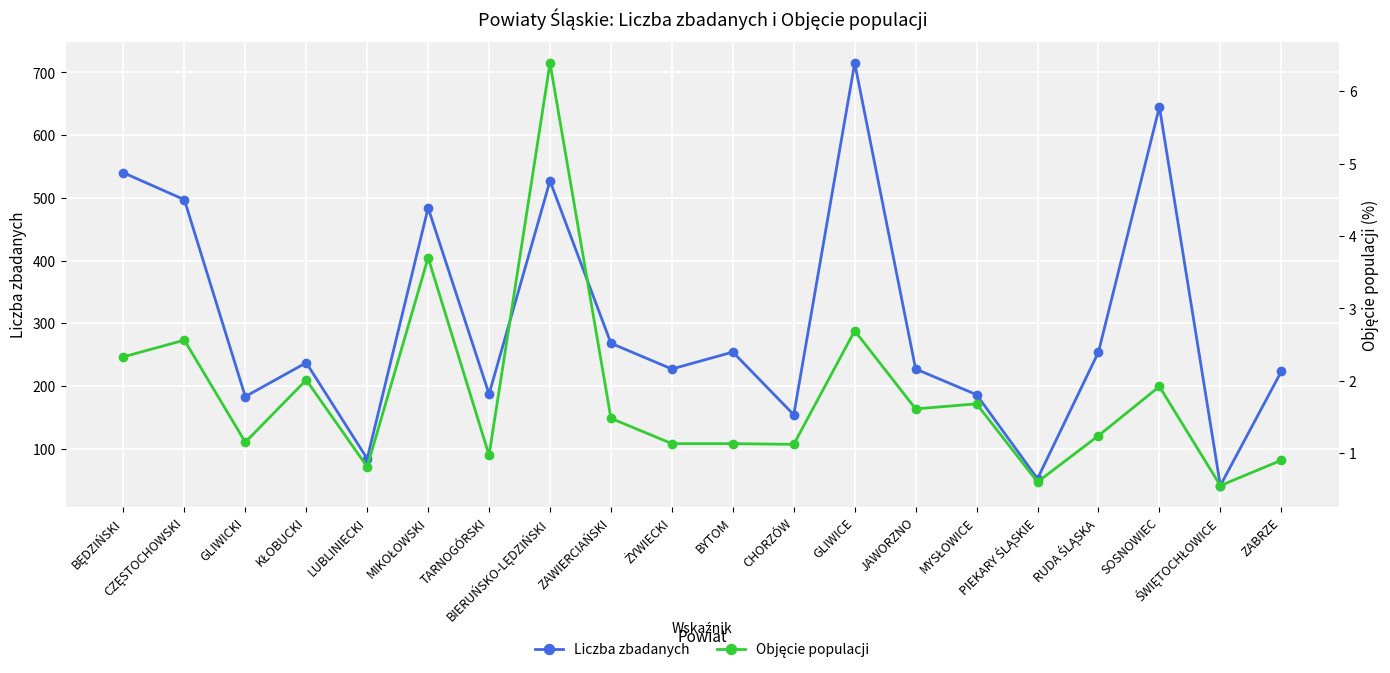

What is the value of the Liczba zbadanych point at the 20th from the left?

223